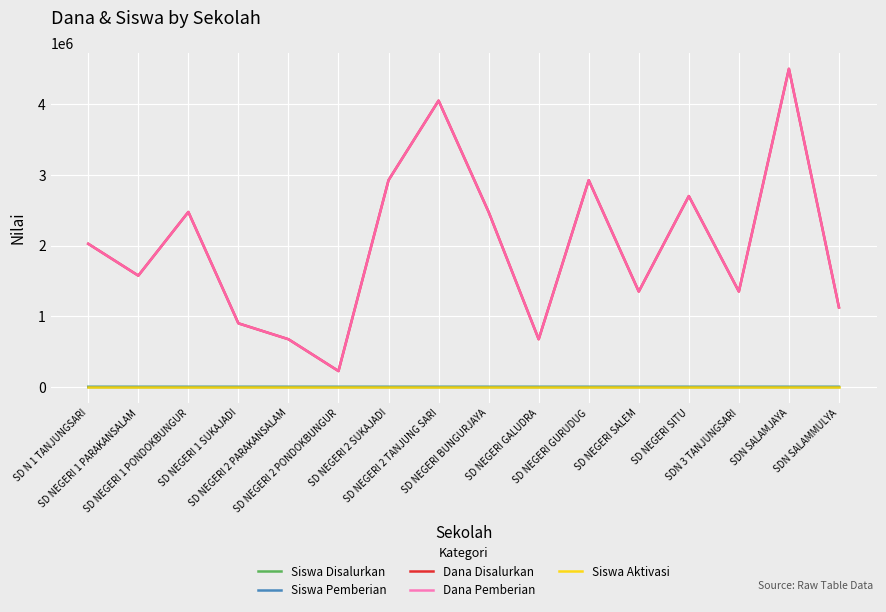

Is this an area chart (filled region under the line)?

No